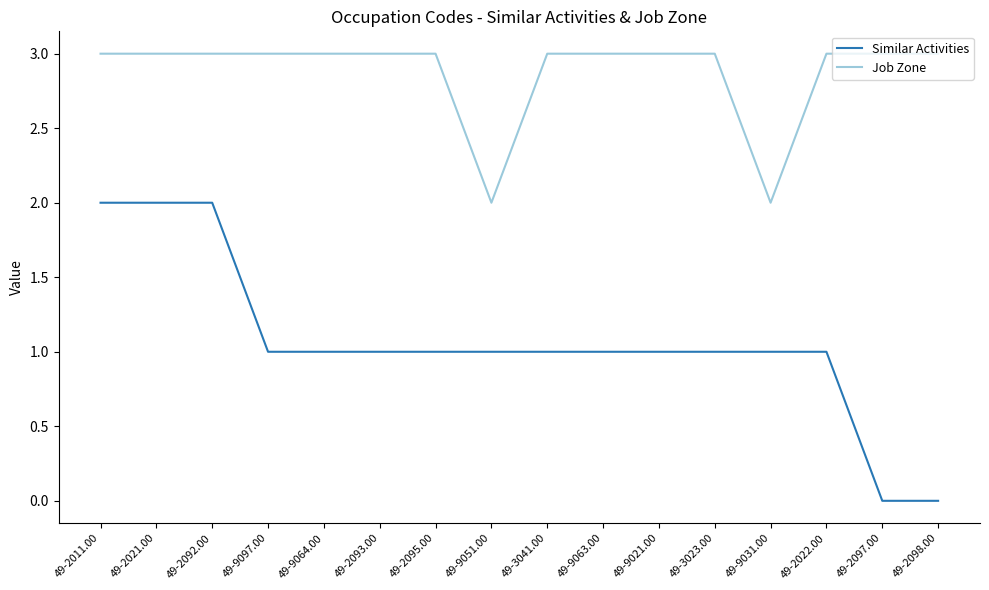

What is the maximum value shown in the chart?

3